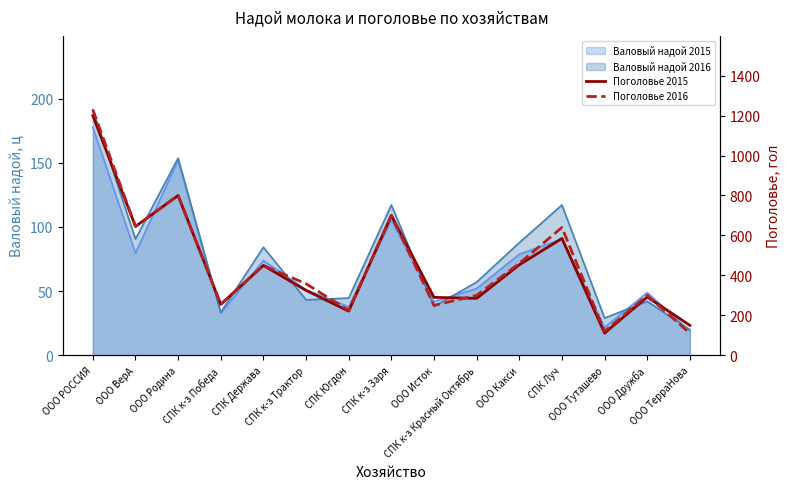

Is the value of Поголовье 2015 at ООО Дружба greater than the value of Поголовье 2016 at ООО Родина?

No